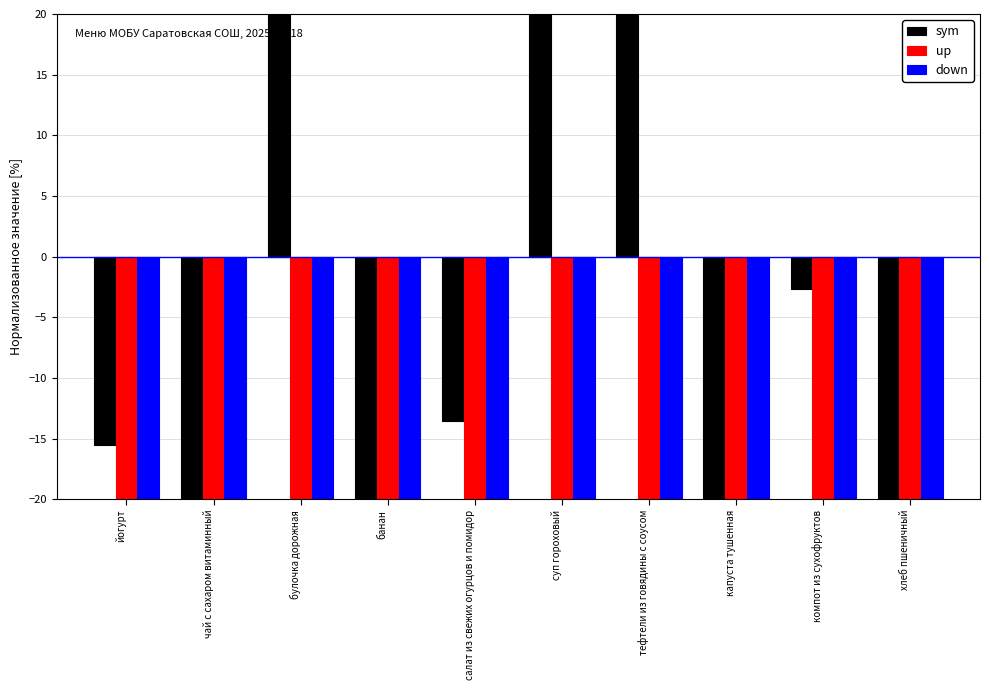

Reading left to right, what are all the values shown in this chart?

sym: йогурт=-15.6	чай с сахаром витаминный=-32.2	булочка дорожная=52.3	банан=-68.6	салат из свежих огурцов и помидор=-13.6	суп гороховый=31.1	тефтели из говядины с соусом=107.7	капуста тушенная=-26.2	компот из сухофруктов=-2.7	хлеб пшеничный=-32.2
up: йогурт=-96.9	чай с сахаром витаминный=-99.9	булочка дорожная=-97.2	банан=-99.3	салат из свежих огурцов и помидор=-99.2	суп гороховый=-95.1	тефтели из говядины с соусом=-90.7	капуста тушенная=-98.0	компот из сухофруктов=-99.5	хлеб пшеничный=-96.2
down: йогурт=-96.9	чай с сахаром витаминный=-99.9	булочка дорожная=-94.2	банан=-99.8	салат из свежих огурцов и помидор=-92.1	суп гороховый=-95.6	тефтели из говядины с соусом=-87.1	капуста тушенная=-96.4	компот из сухофруктов=-100.0	хлеб пшеничный=-99.7